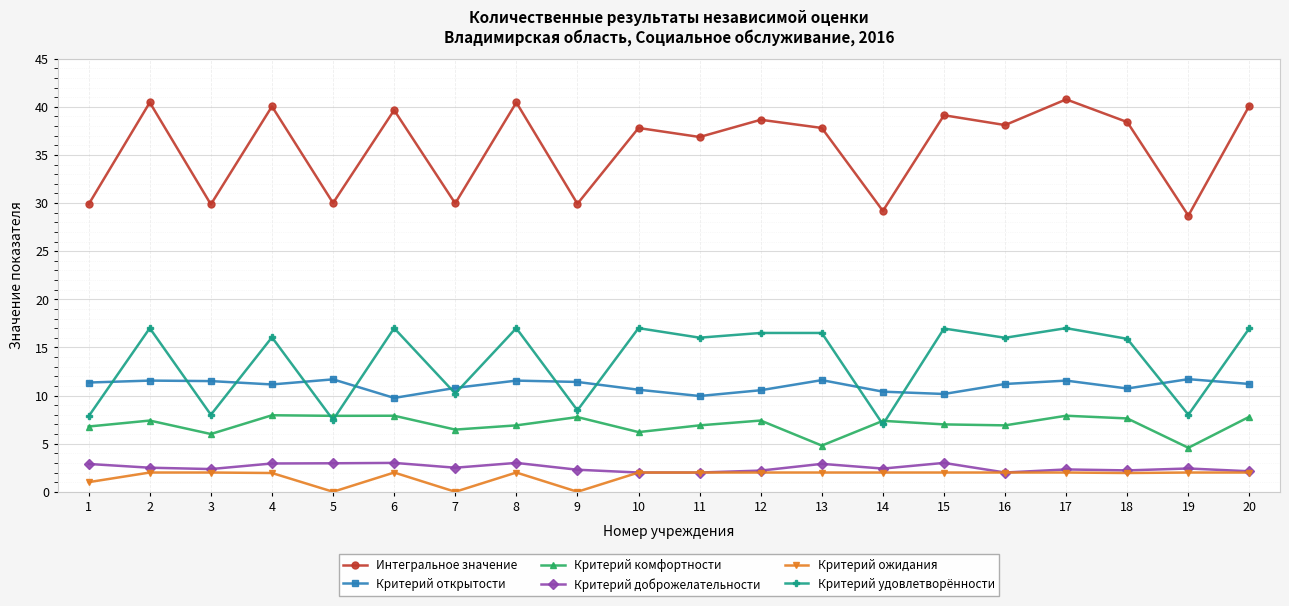

Is the value of Критерий доброжелательности at 8 greater than the value of Интегральное значение at 15?

No